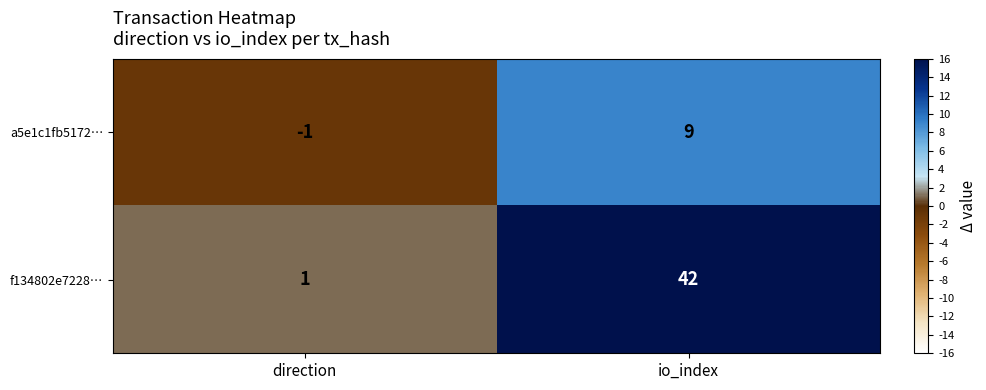

What is the sum of all a5e1c1fb5172… values?

8